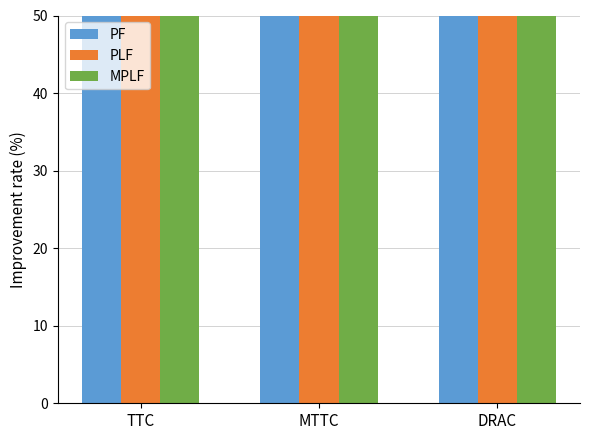

Which category has the highest value in the MPLF series?

DRAC